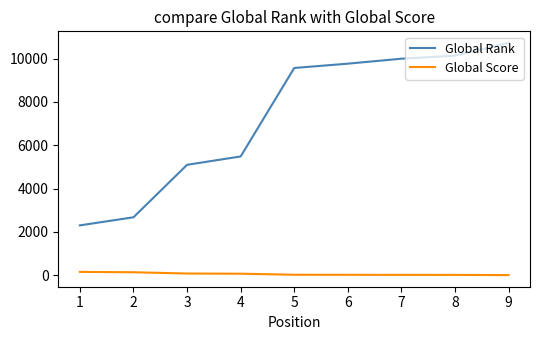

List the series in order of their overall mean, lowest first.

Global Score, Global Rank